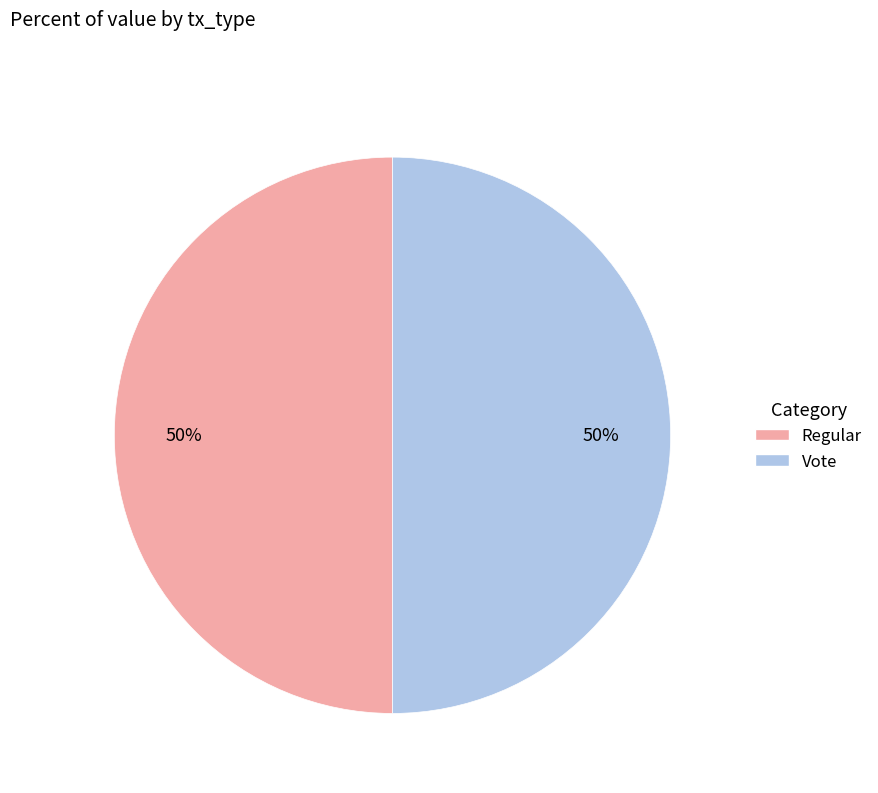

How many slices are in this pie chart?

2